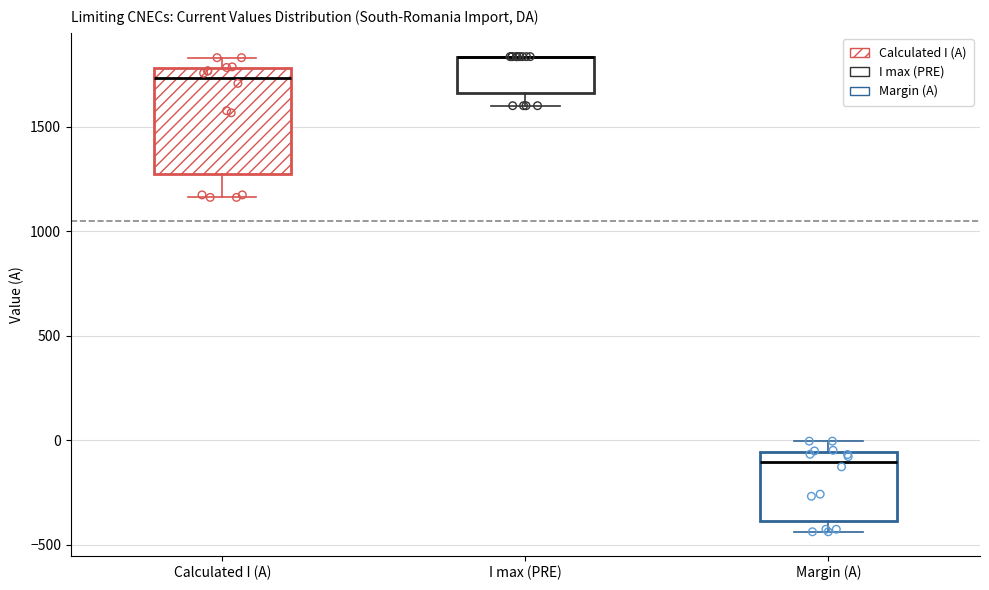

Where does the median line of the box for Margin (A) sit on the y-axis? The values are not printed on the chart, so give them approximately, as read against the axis.

-100